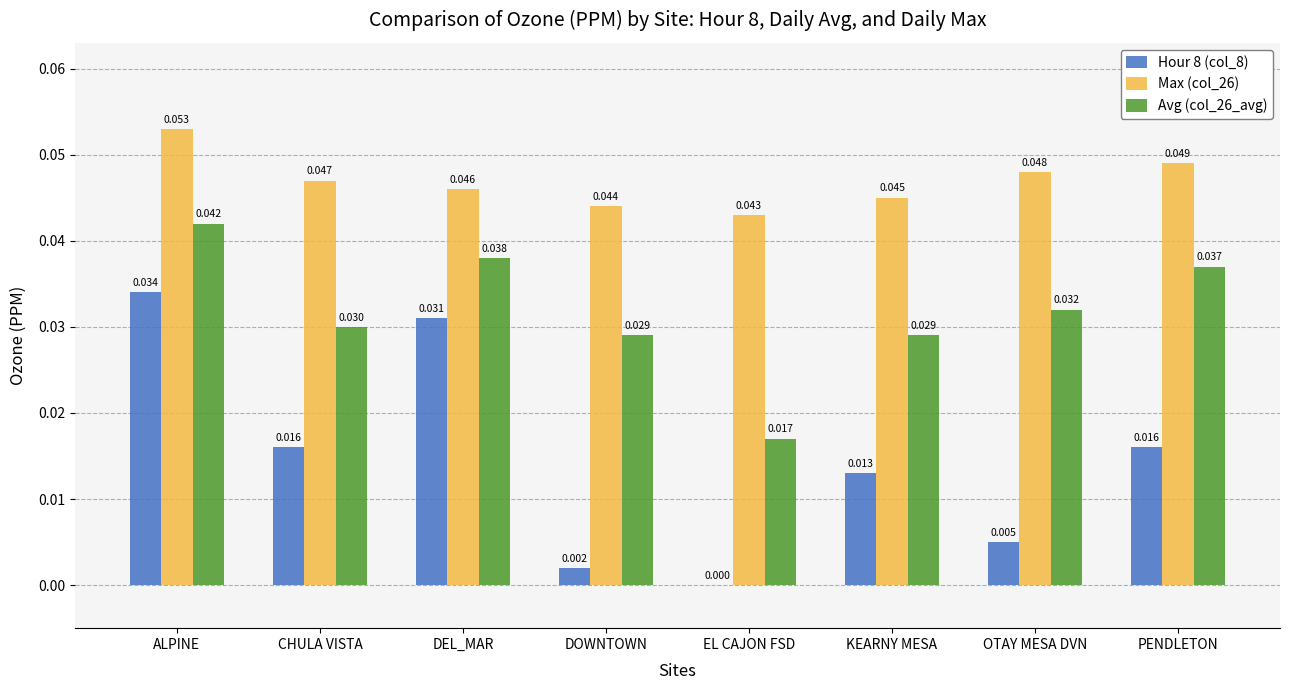

Which category has the highest value across all series?

ALPINE